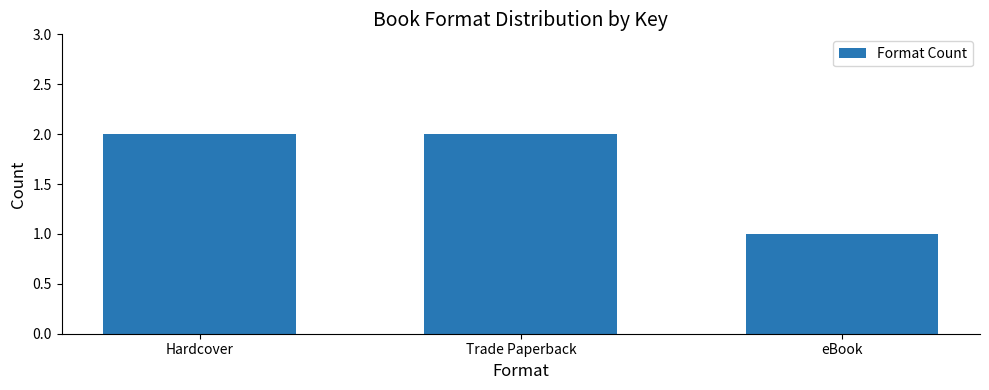

What position from the right is Trade Paperback?

2